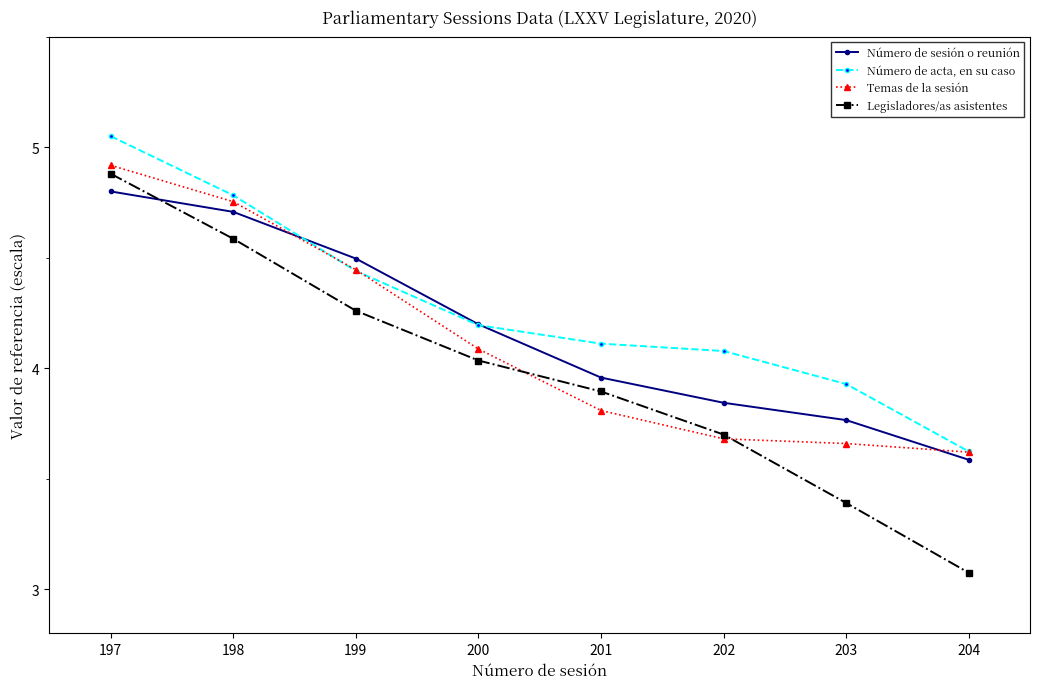

Between 201 and 204, which series saw the biggest shift?

Legisladores/as asistentes